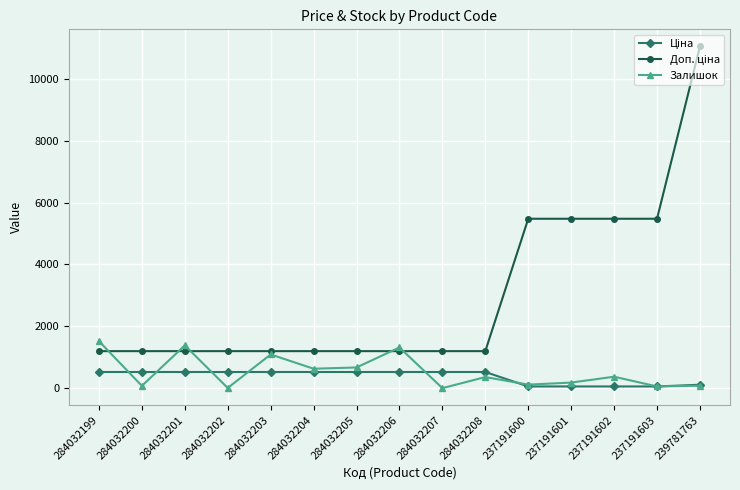

What is the value of the Залишок point at the 1st from the left?

1520.0